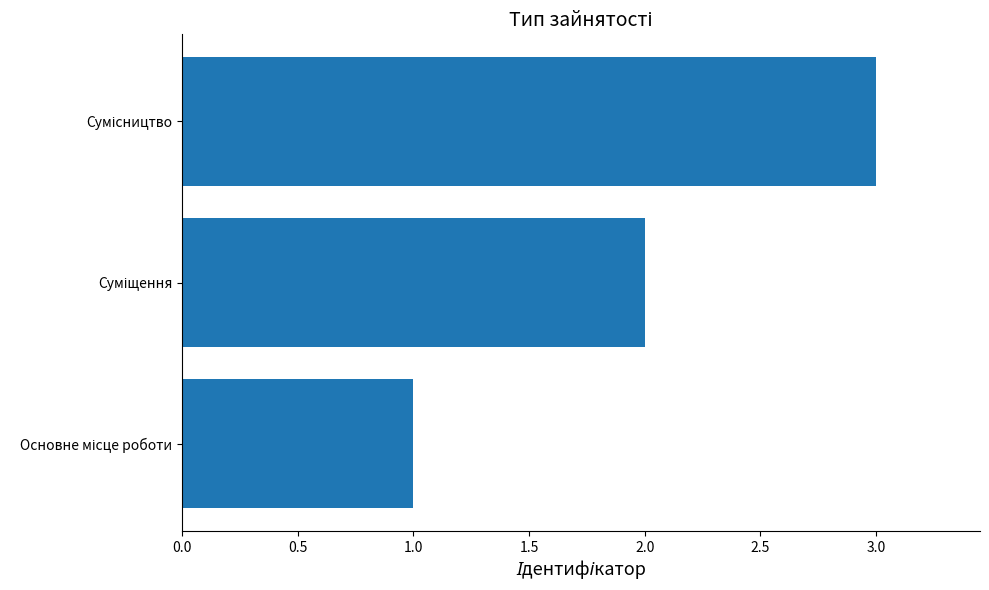

Are the bars horizontal?

Yes